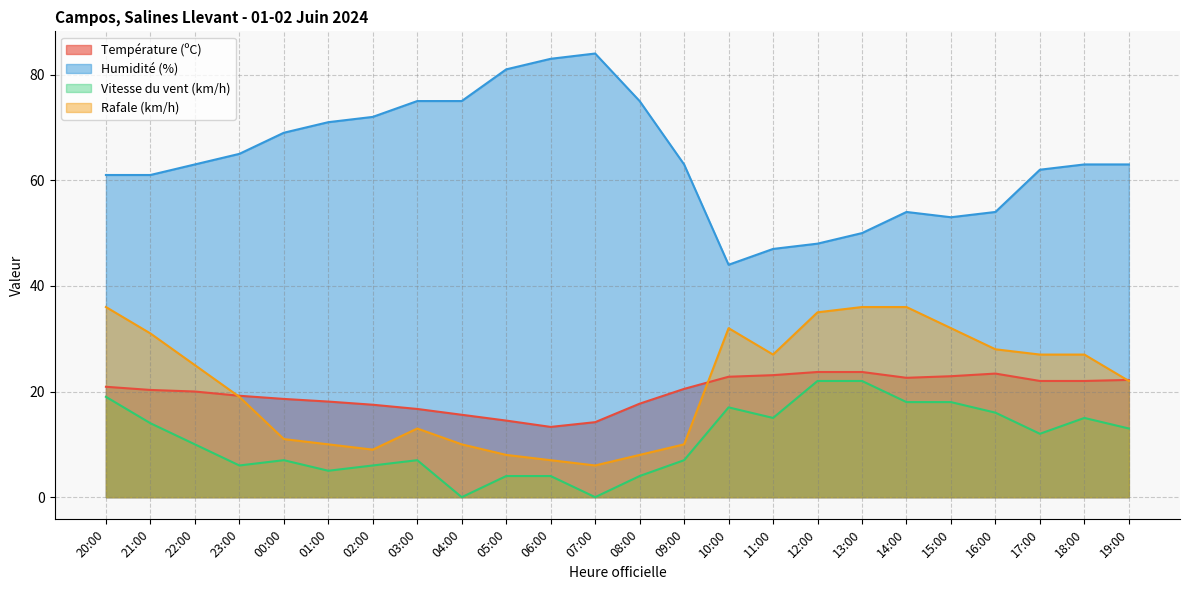

Which has a higher value, 22:00 or 10:00?

10:00